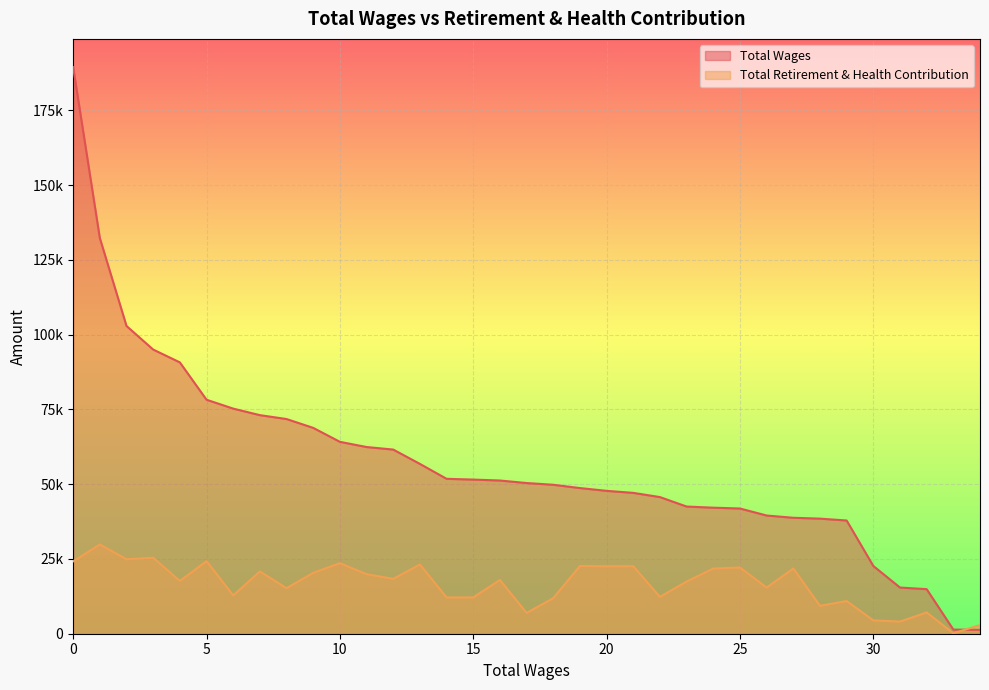

How many lines are shown in the chart?

2